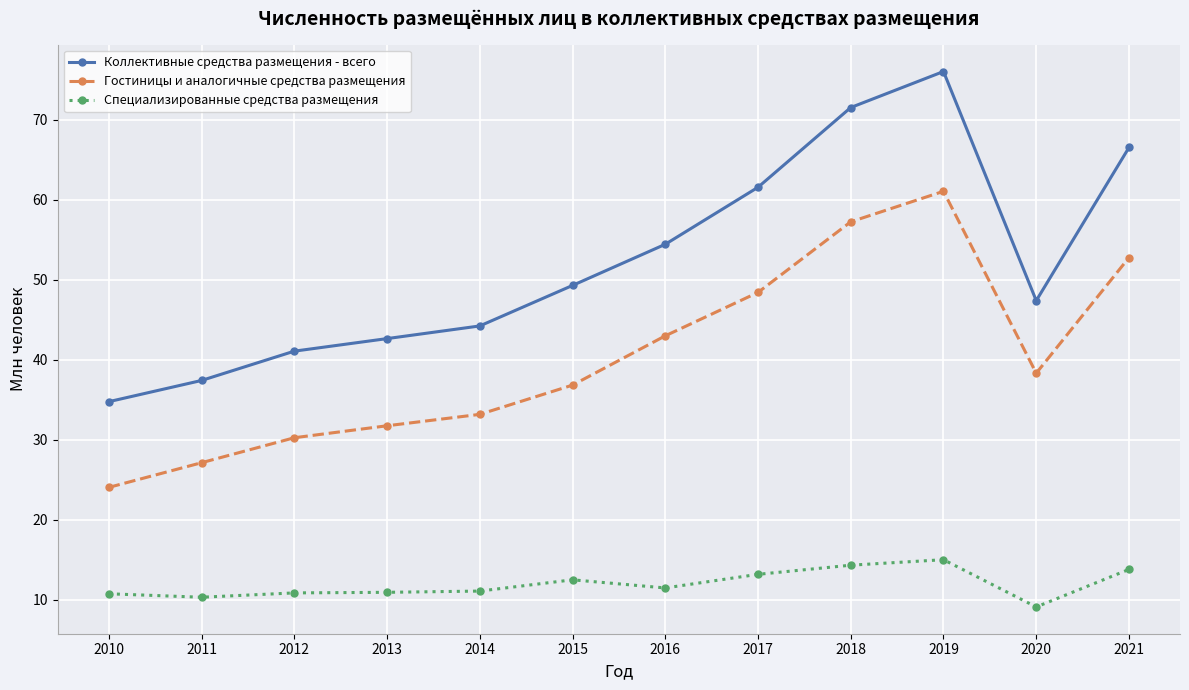

Rank the series by their average value, from highest to lowest.

Коллективные средства размещения - всего, Гостиницы и аналогичные средства размещения, Специализированные средства размещения